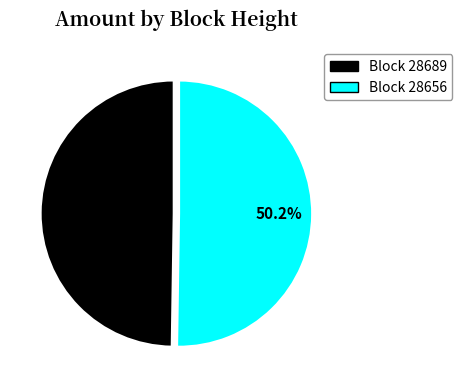

Is there a majority slice in this chart?

Yes